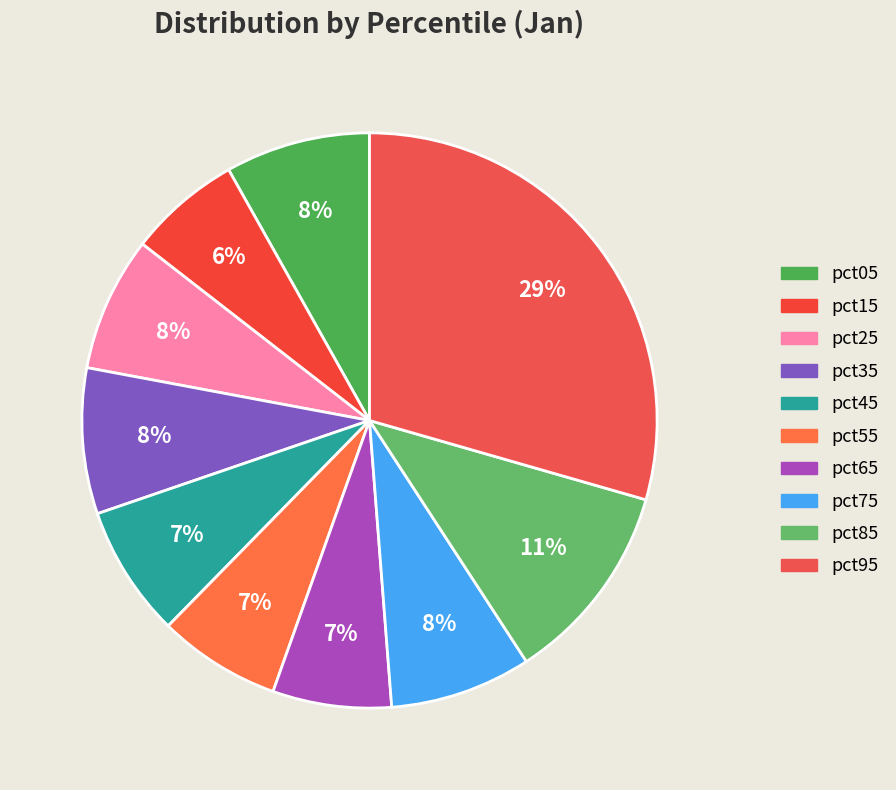

True or false: pct05 accounts for 1% of the total.

False